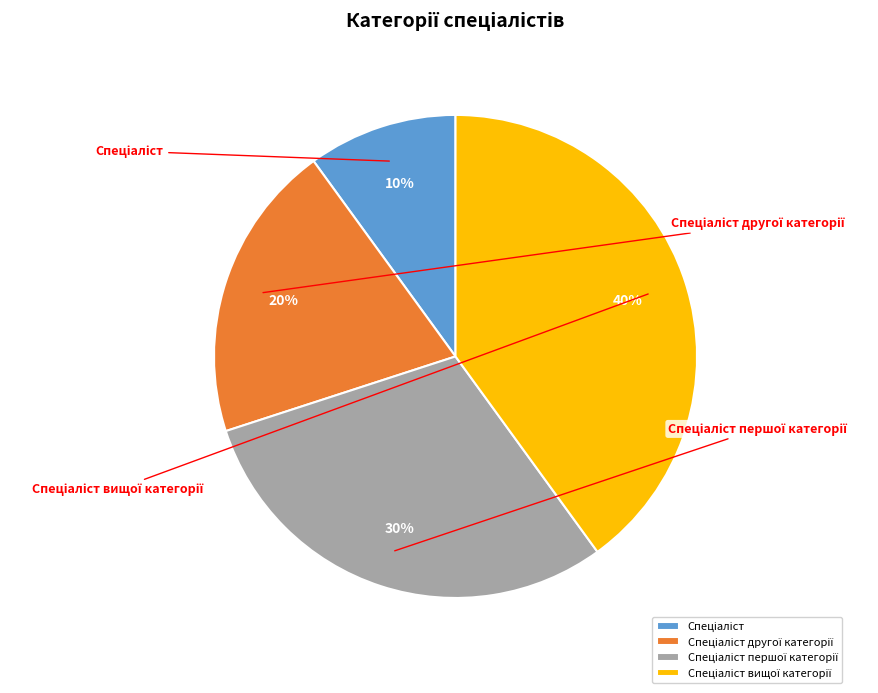

To the nearest percent, what percentage of the pie is Спеціаліст?

10%